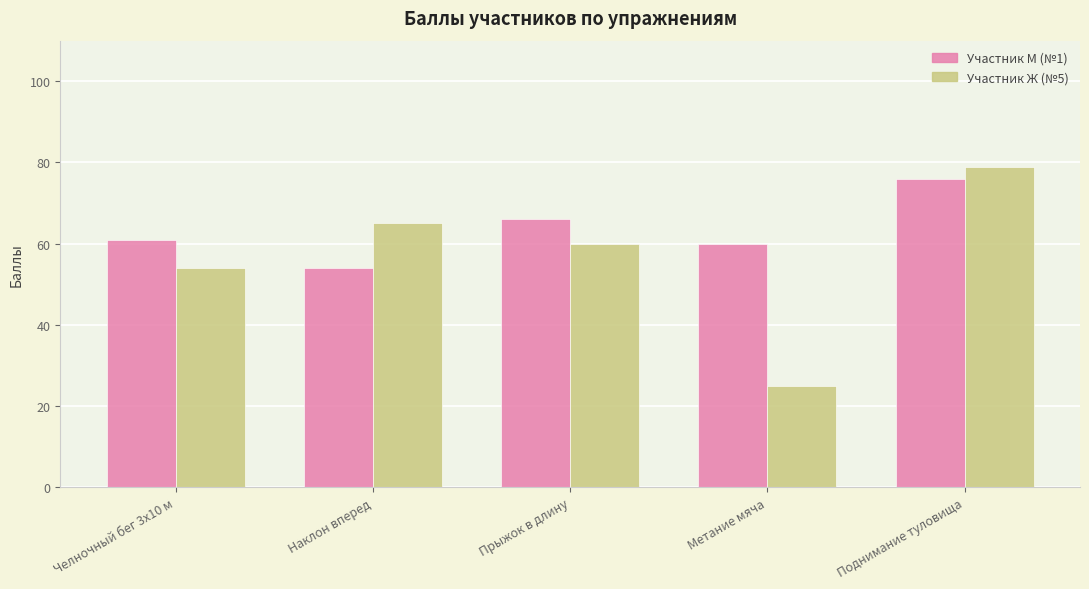

At Метание мяча, list the series in order from smallest to largest.

Участник Ж (№5), Участник М (№1)